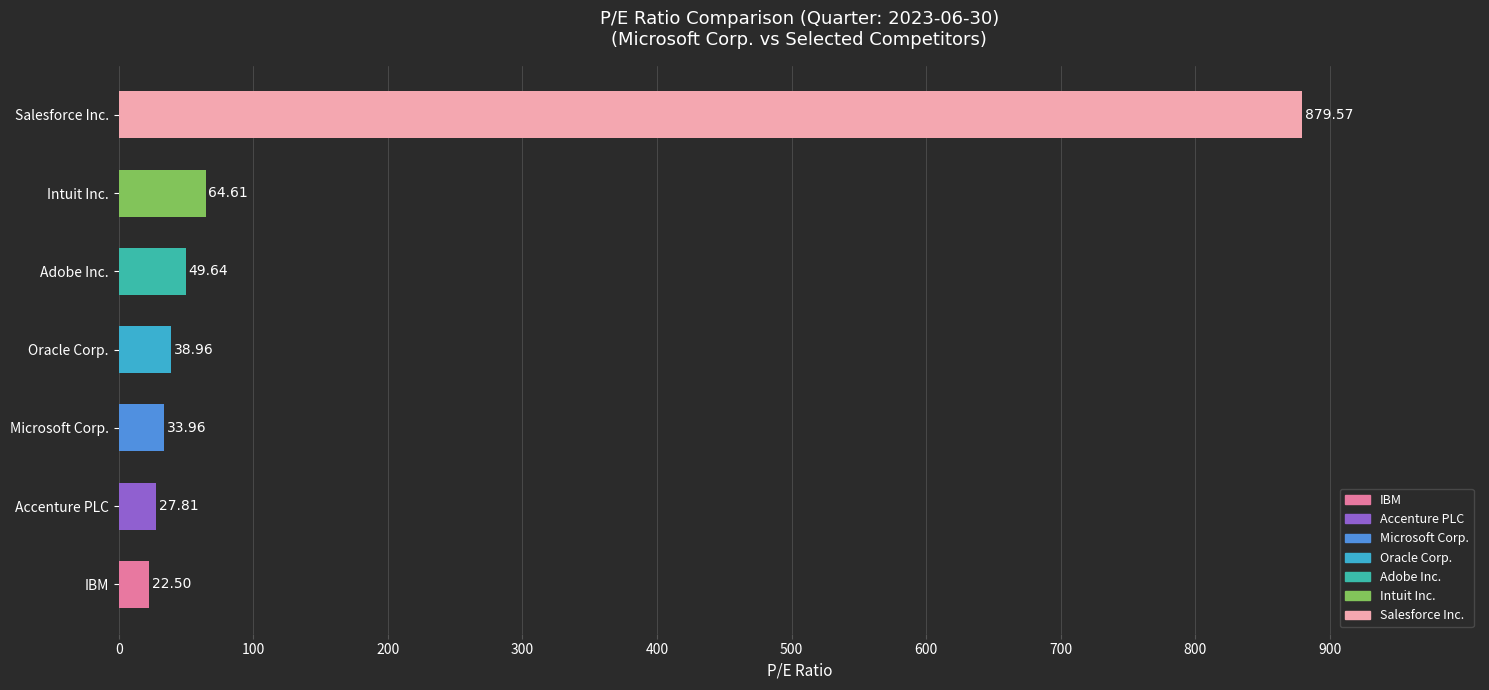

What is the average value?

159.6